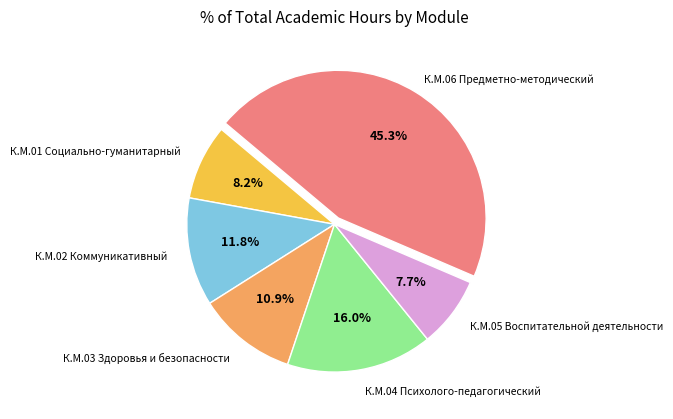

Is there a majority slice in this chart?

No